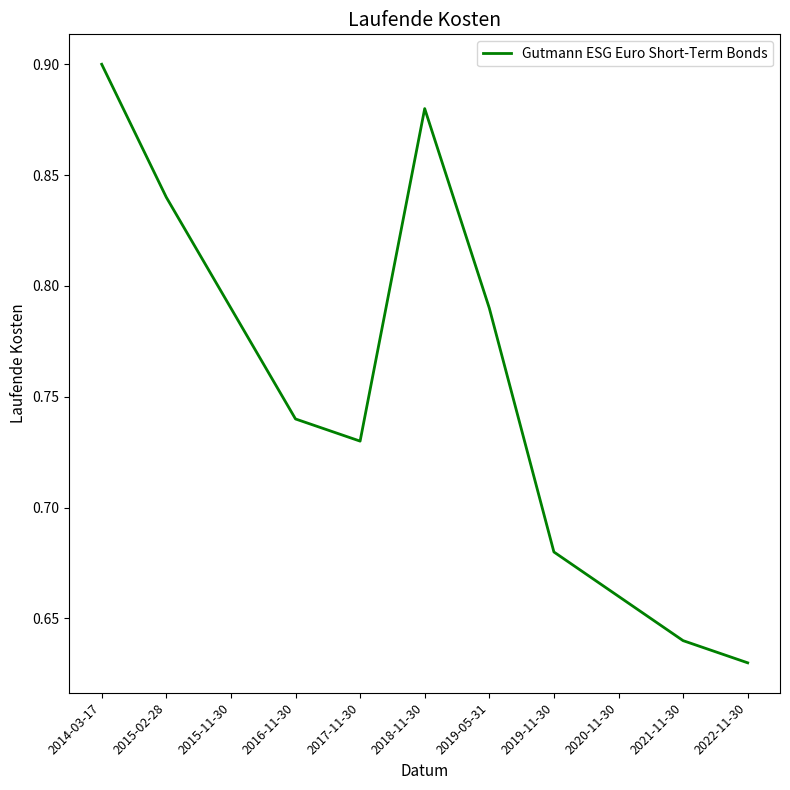

What is the change in value from 2016-11-30 to 2019-11-30?

-0.1